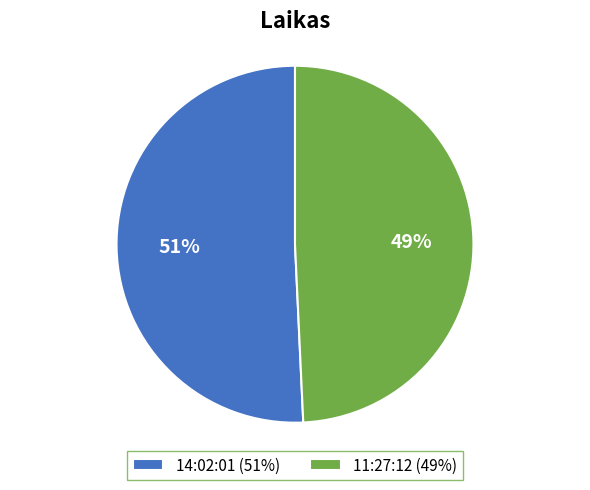

Is it true that 14:02:01 is 51% of the pie?

True